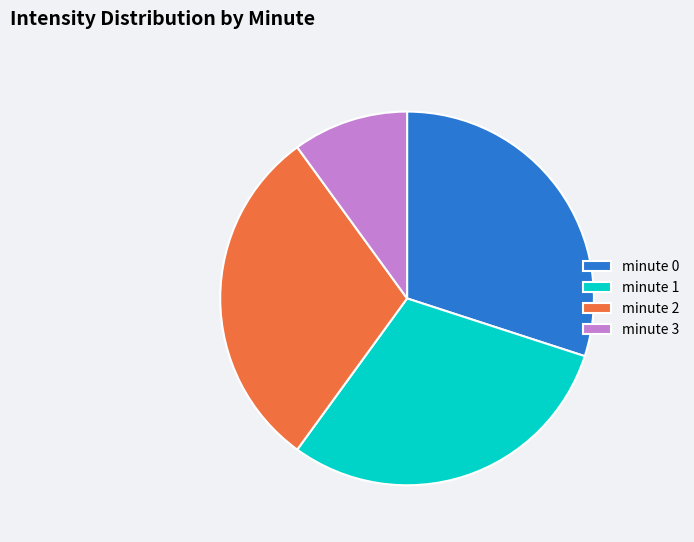

True or false: minute 0 accounts for 39% of the total.

False